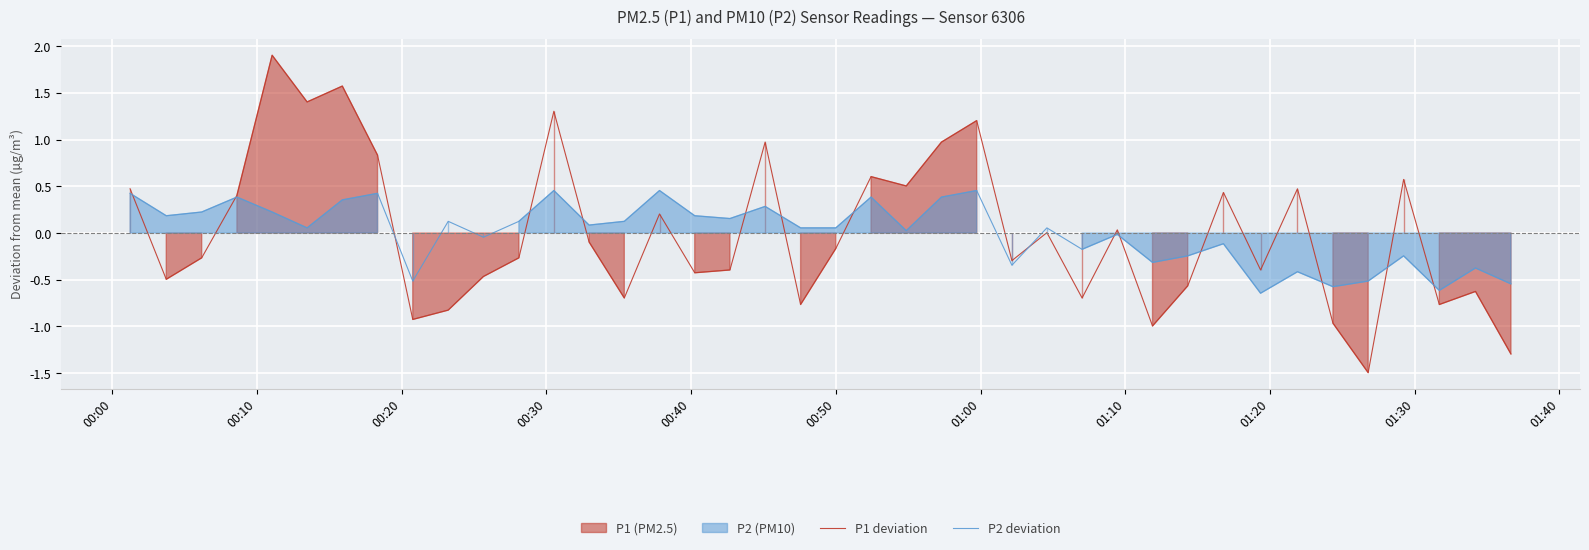

How many distinct data groups are displayed?

2